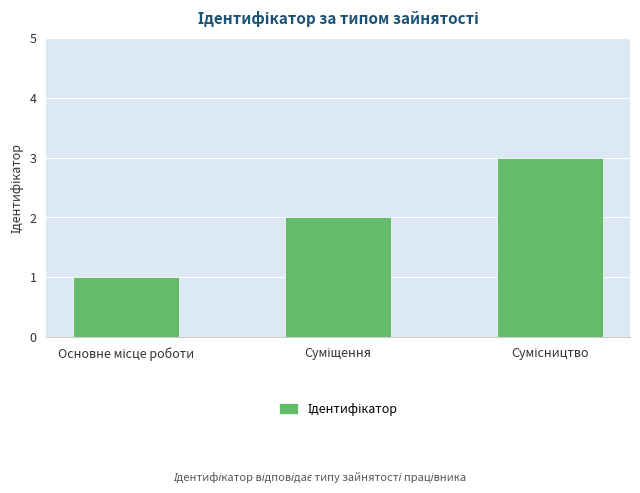

How many distinct data groups are displayed?

1